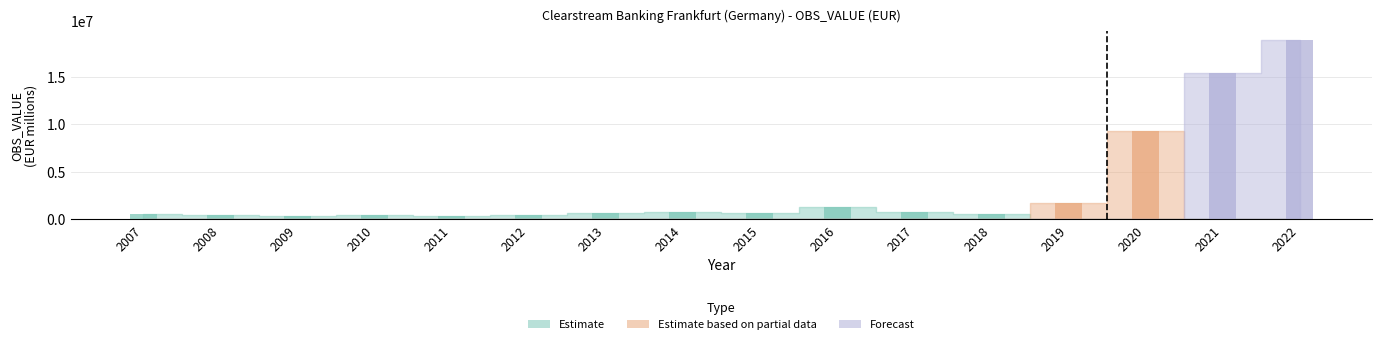

What are all the series names shown in the legend?

Estimate, Estimate based on partial data, Forecast